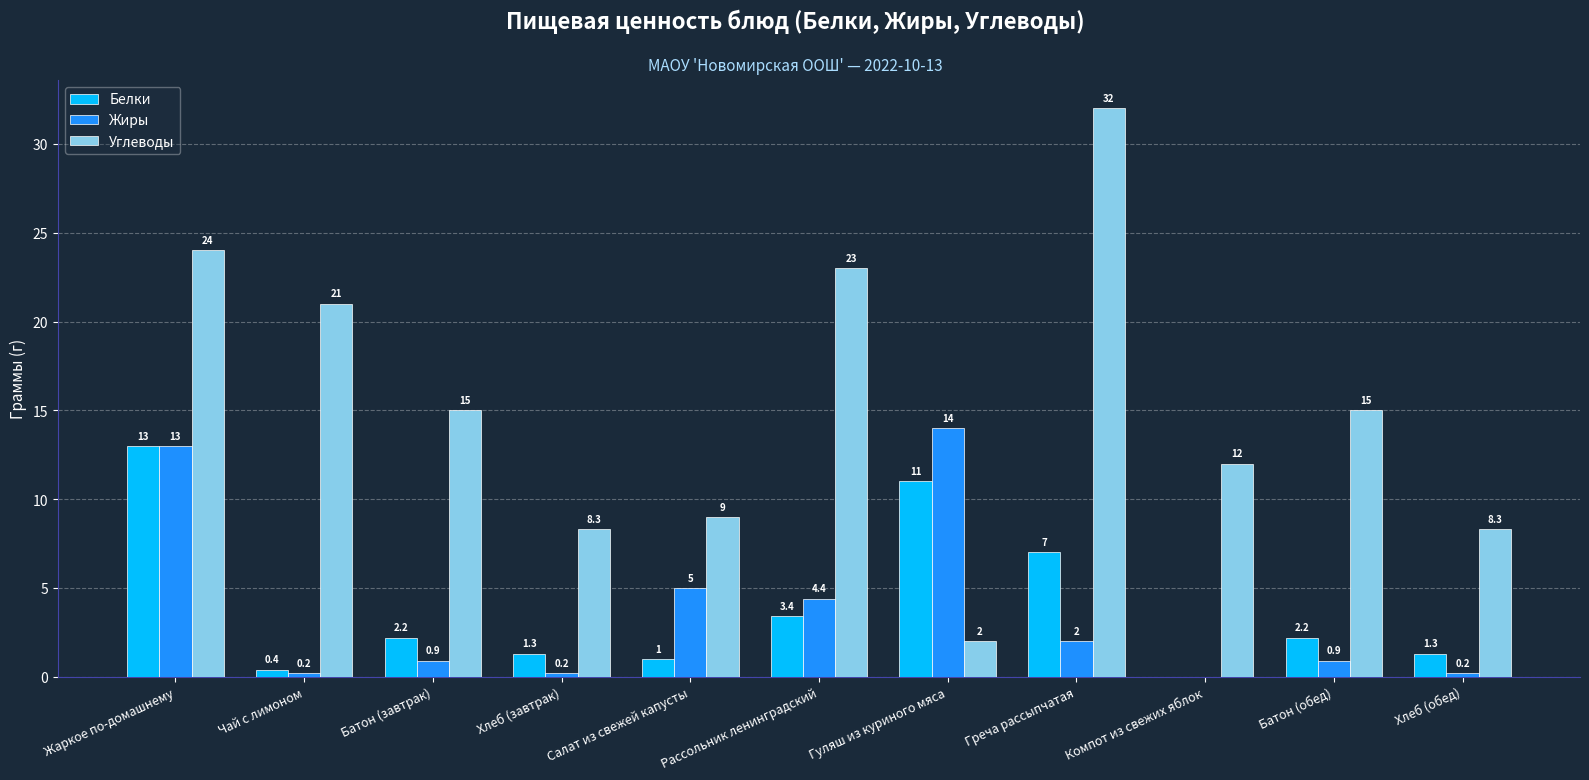

What is the spread (max minus min) of values at Хлеб (обед)?

8.1